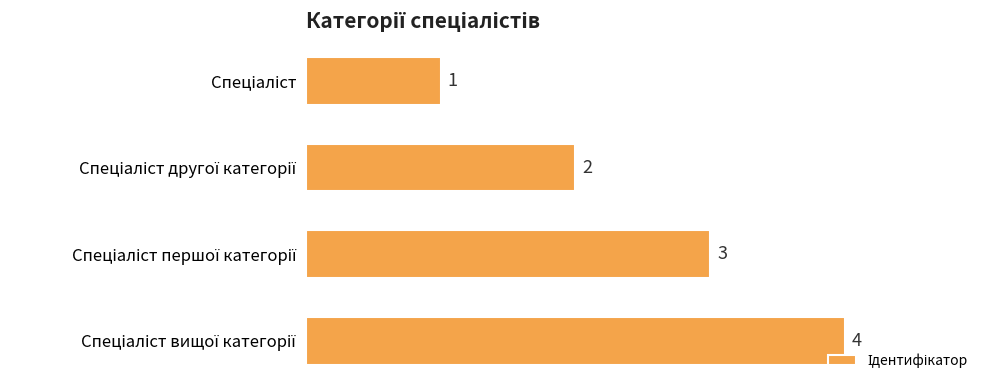

How many bars are there in total?

4